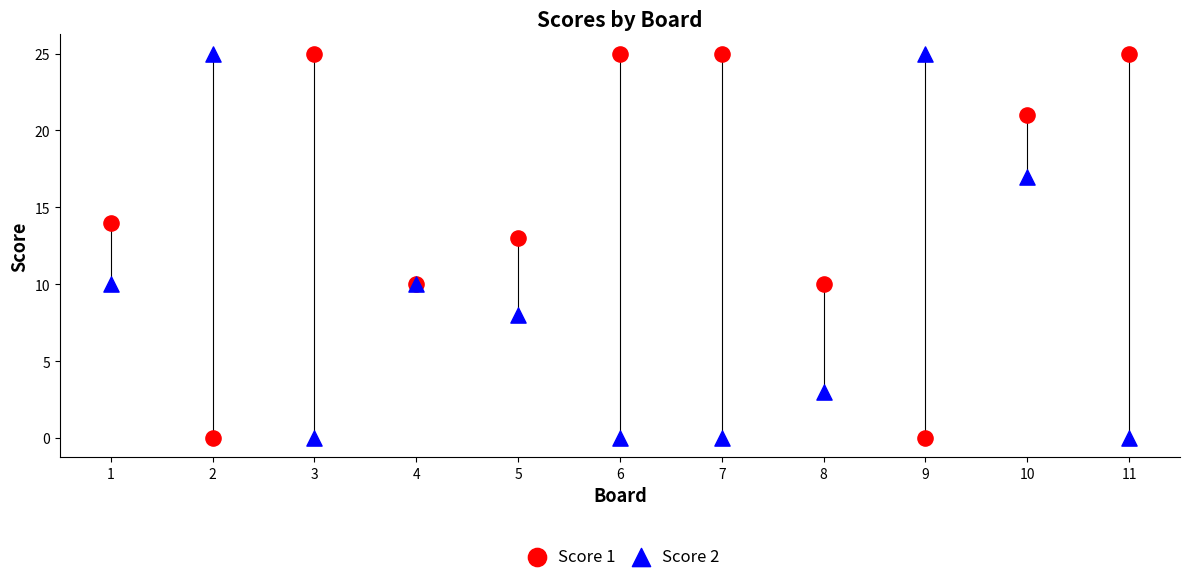

What is the X range (max minus min) for the scatter plot?

10